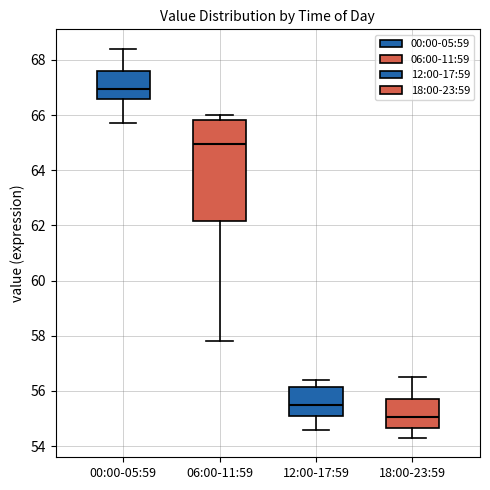

Reading left to right, transcribe this box plot: for each box, give where its median line is, the range the box spans, and where its two whiskers end, as read against the y-axis. The values are not printed on the chart, so give them approximately, as read against the axis.

00:00-05:59: median 67.0, box 66.6 to 67.6, whiskers 65.8 to 68.4
06:00-11:59: median 65.0, box 62.2 to 65.8, whiskers 57.8 to 66.0
12:00-17:59: median 55.6, box 55.0 to 56.2, whiskers 54.6 to 56.4
18:00-23:59: median 55.0, box 54.6 to 55.8, whiskers 54.4 to 56.6